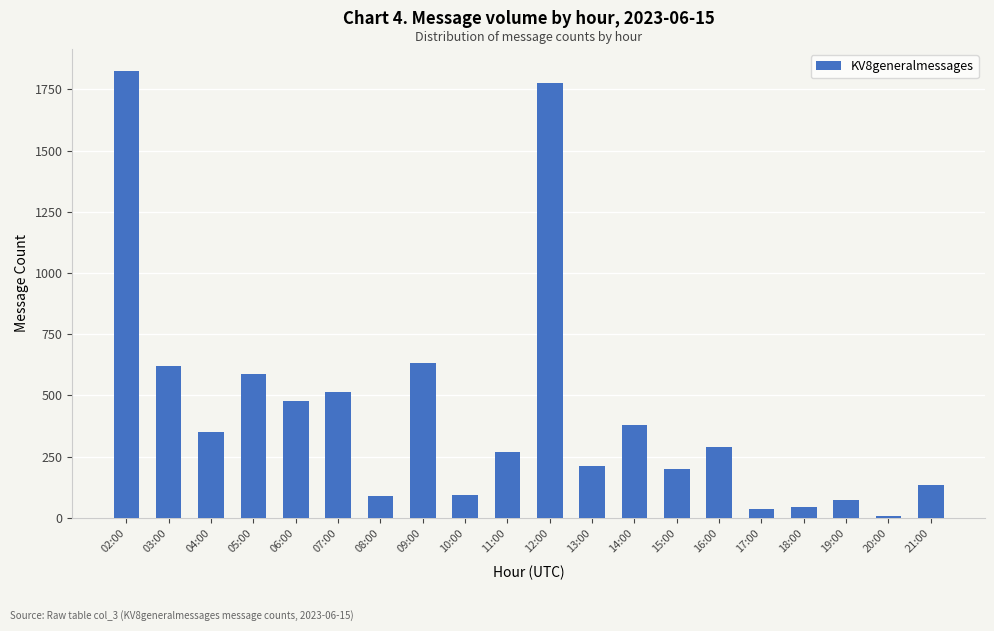

Which label corresponds to the smallest value in the chart?

20:00